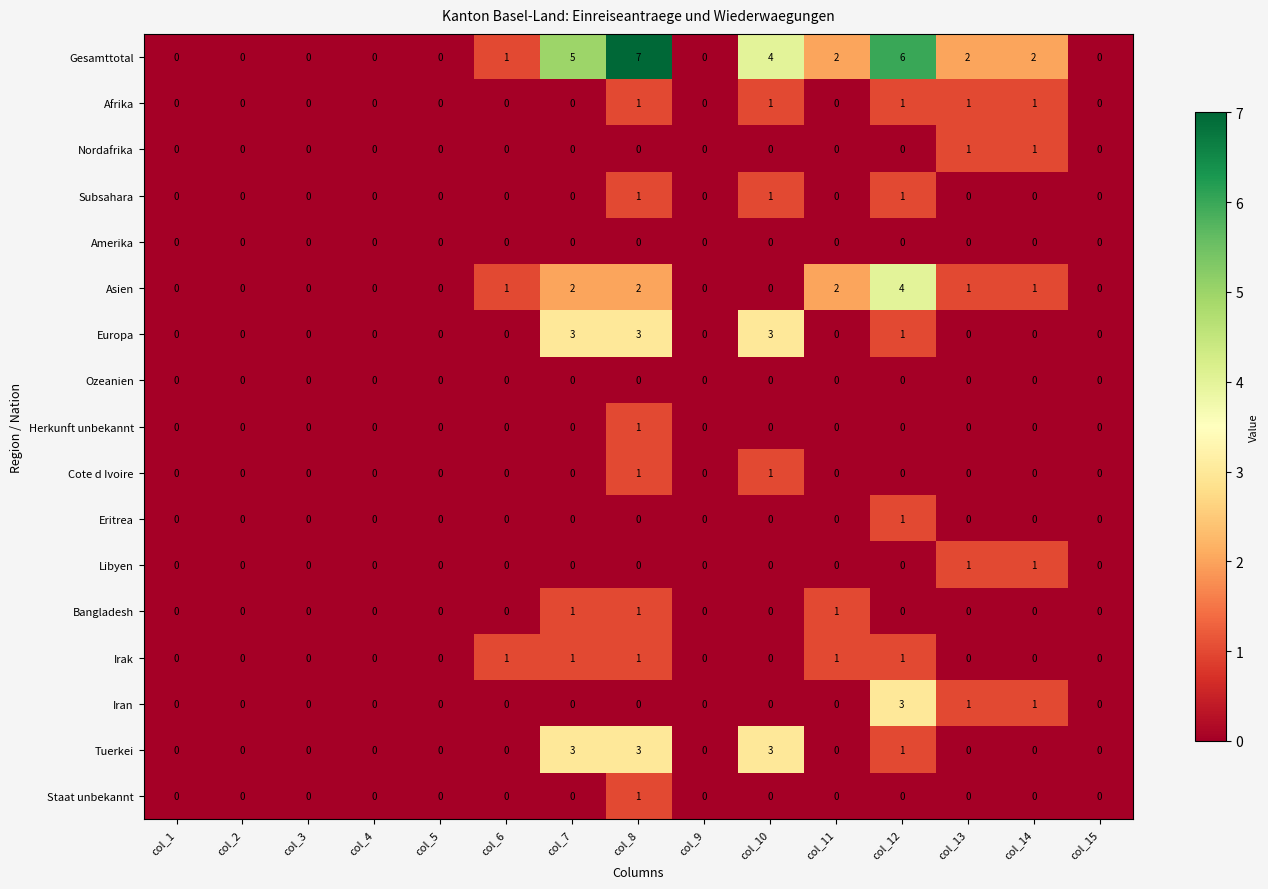

Which series has the largest total across all categories?

Gesamttotal